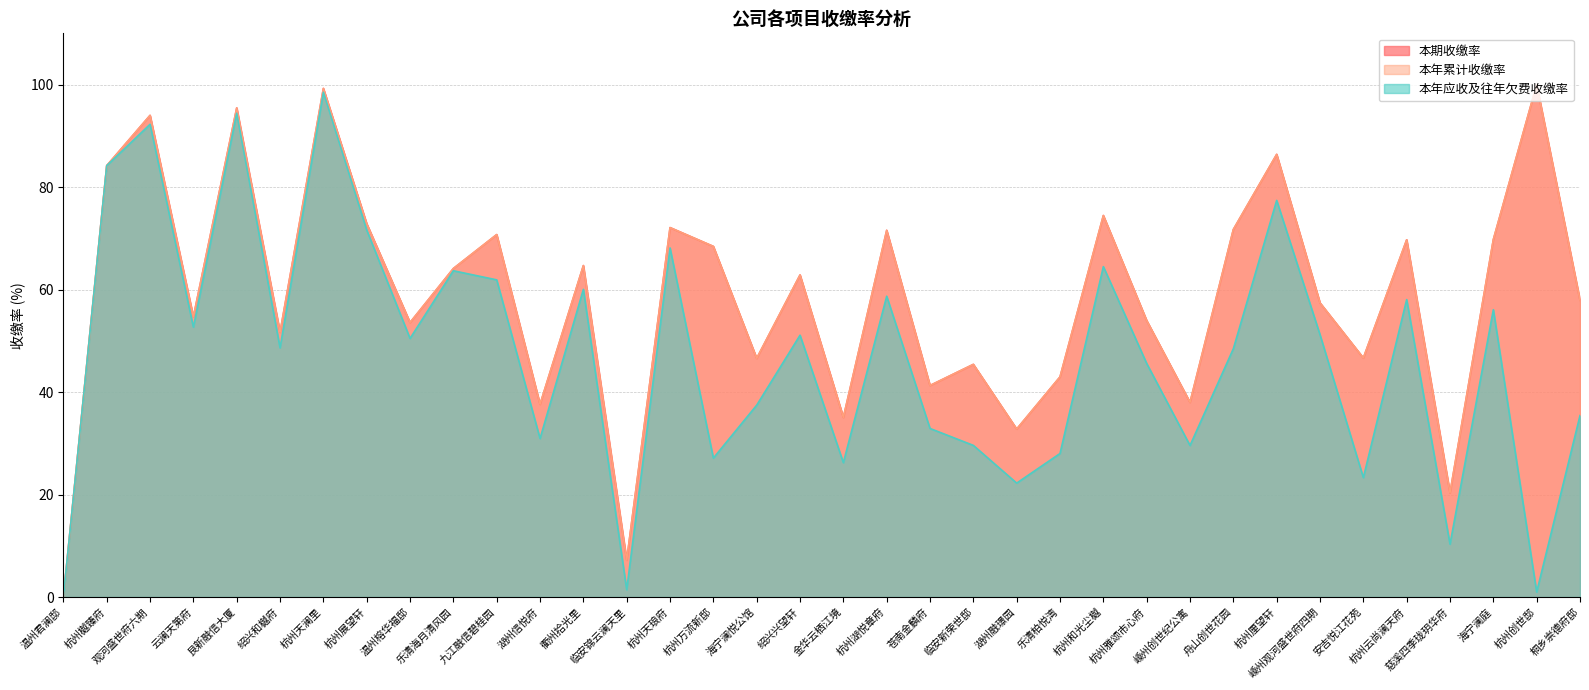

Between 观河盛世府六期 and 杭州万流新邸, which series saw the biggest shift?

本年应收及往年欠费收缴率